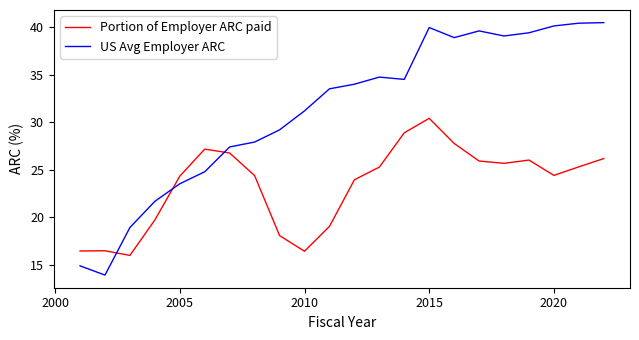

True or false: US Avg Employer ARC and Portion of Employer ARC paid cross at least once.

True